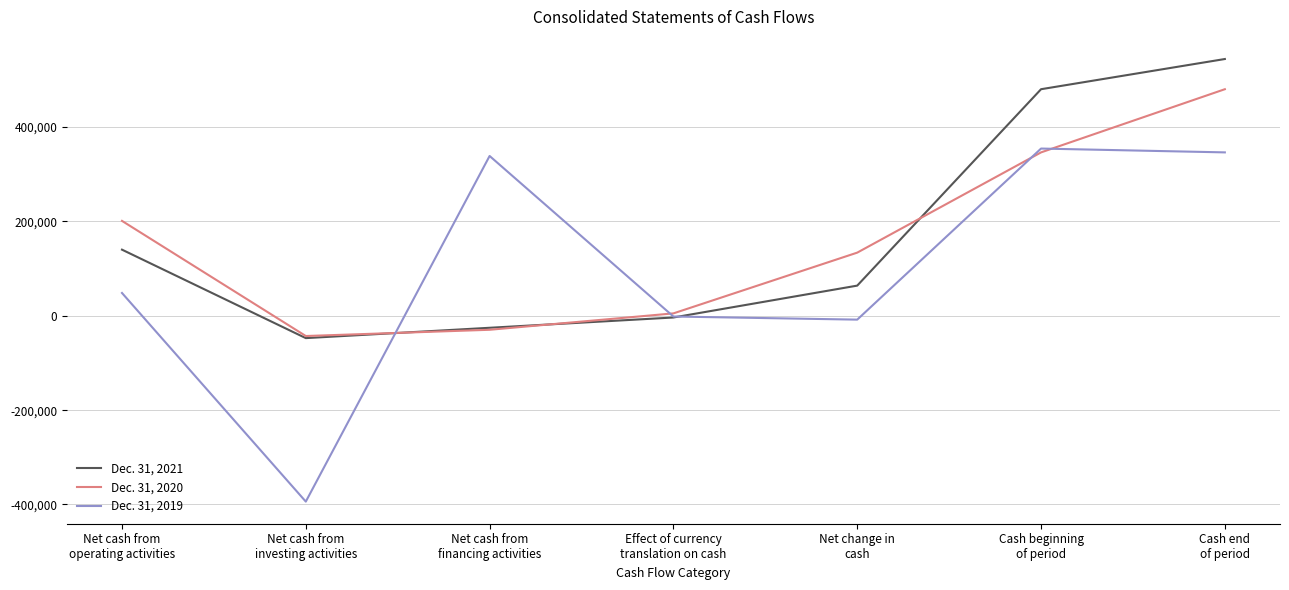

Reading left to right, extract all data points from this chart.

Dec. 31, 2021: 140245	-47302	-25372	-3567	64004	480368	544372
Dec. 31, 2020: 201236	-42840	-29612	5143	133927	346441	480368
Dec. 31, 2019: 48392	-393847	338840	-1496	-8111	354552	346441